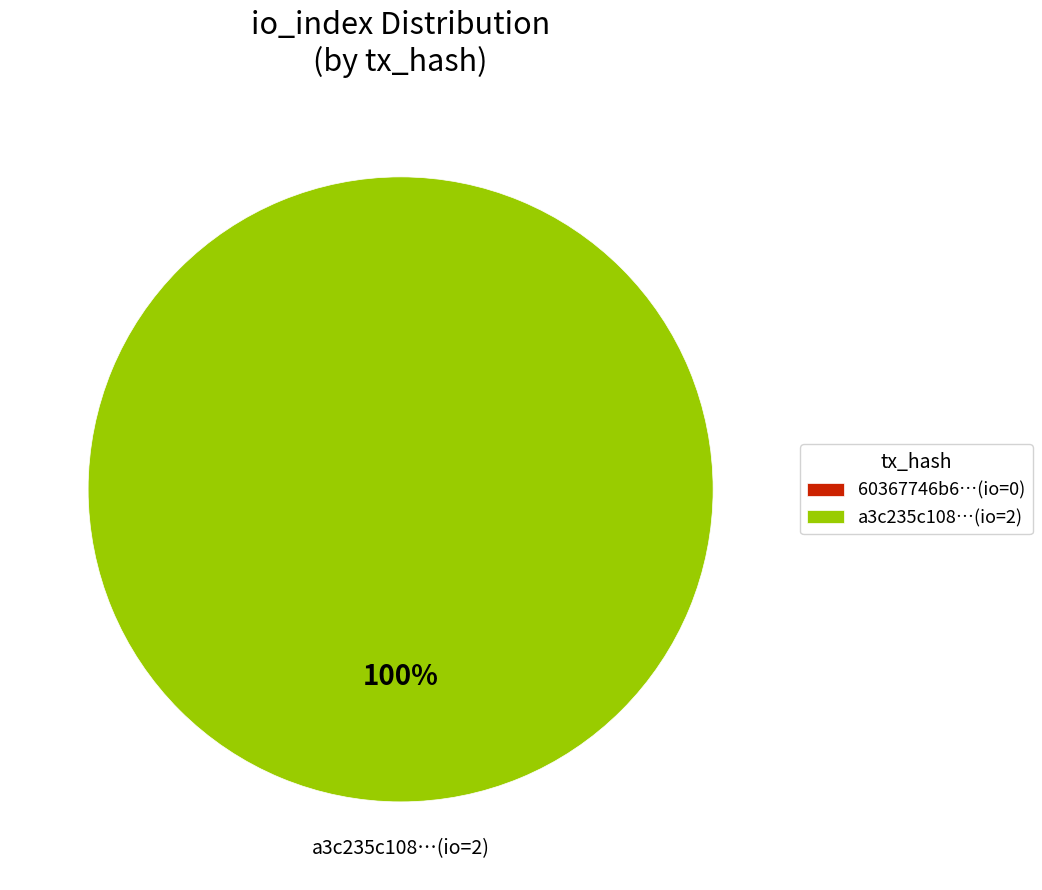

Which slice is the smallest?

tx_0 (io=0)